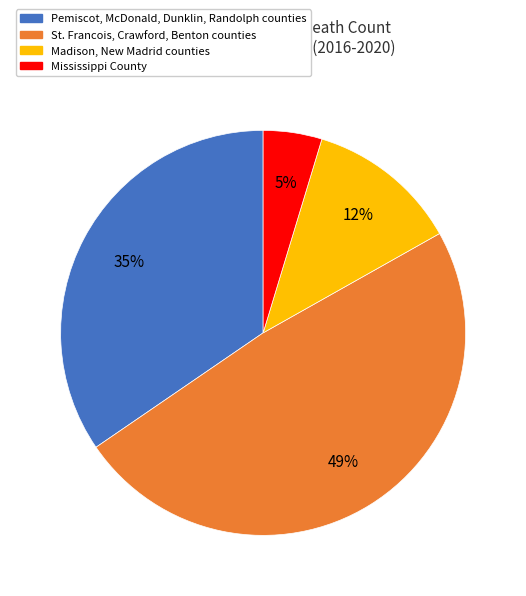

The St. Francois, Crawford, Benton counties slice represents 37% of the pie. True or false?

False